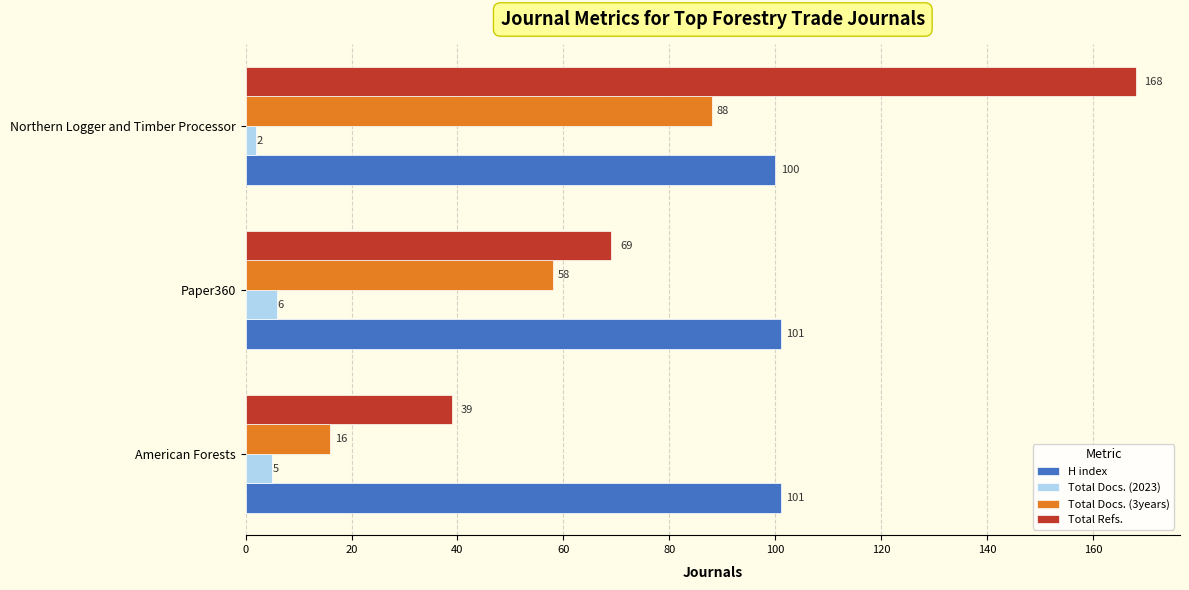

What is the average value of the H index series?

101